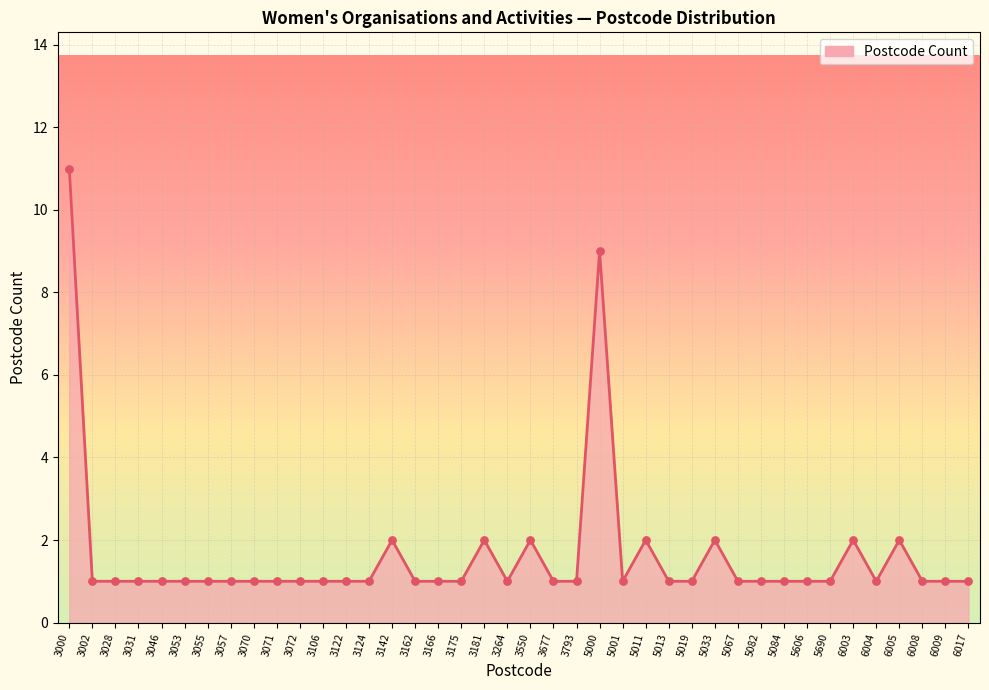

Approximately how many times larger is the value at 6004 compared to 3071?

1.0